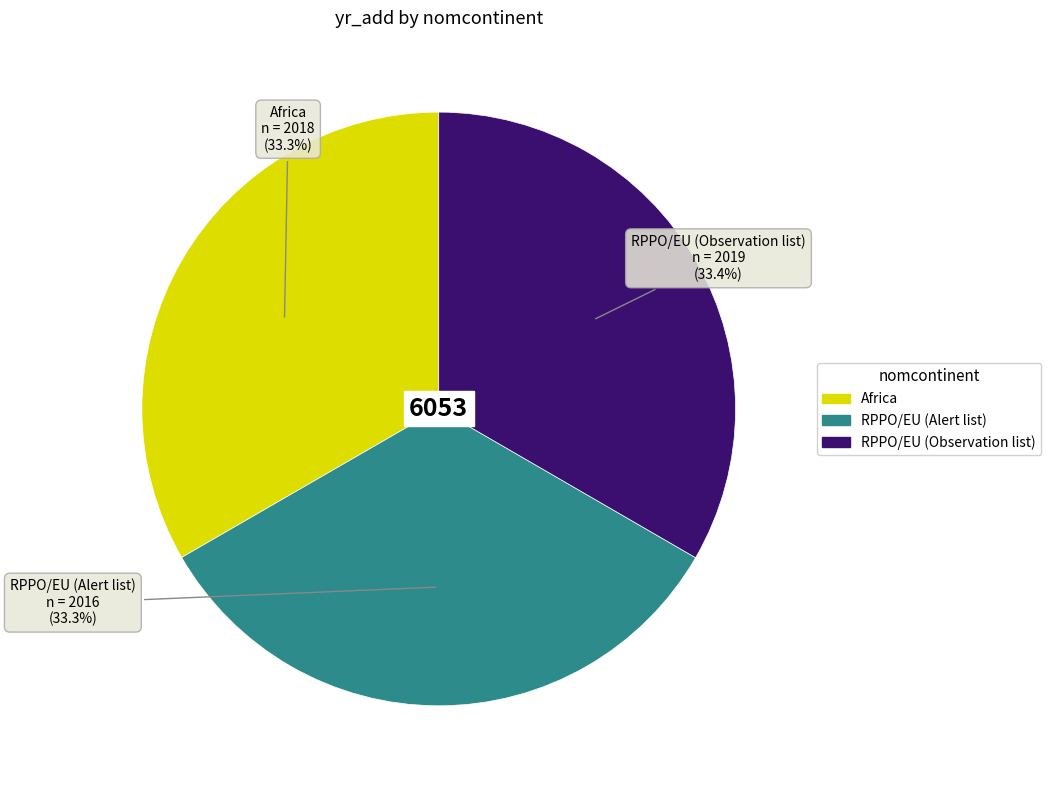

Does any single category account for the majority?

No